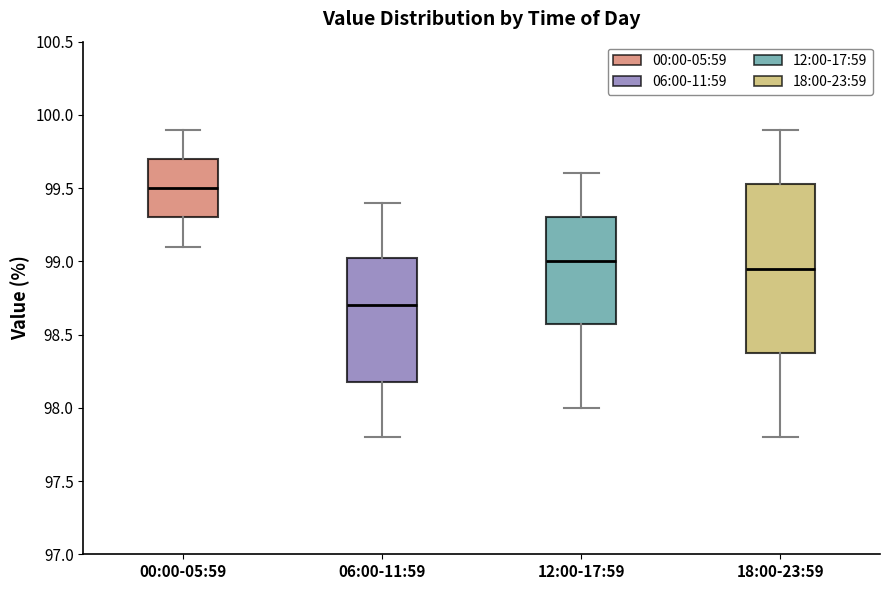

Comparing the boxes themselves (not the whiskers), which one is the tallest?

18:00-23:59